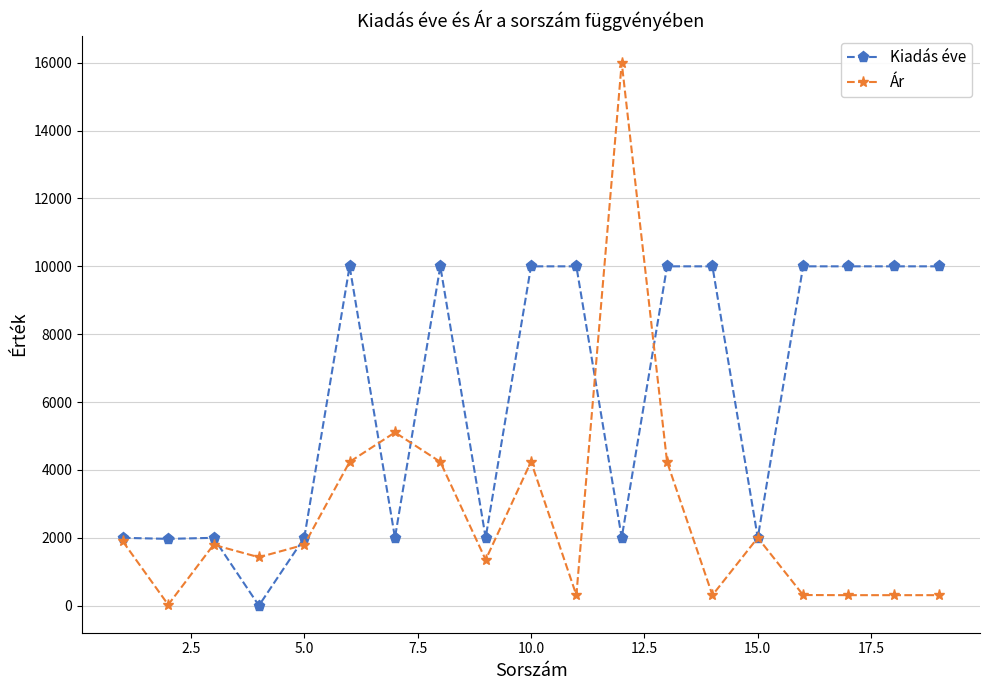

List the series in order of their peak value, highest first.

Ár, Kiadás éve